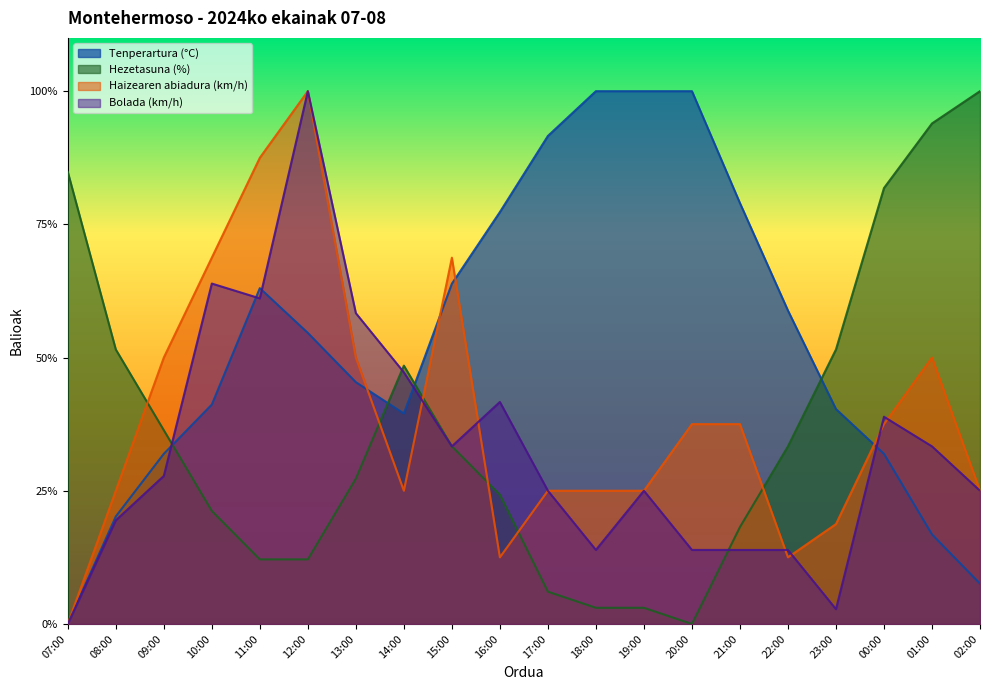

What is the spread (max minus min) of values at 01:00?

77.1